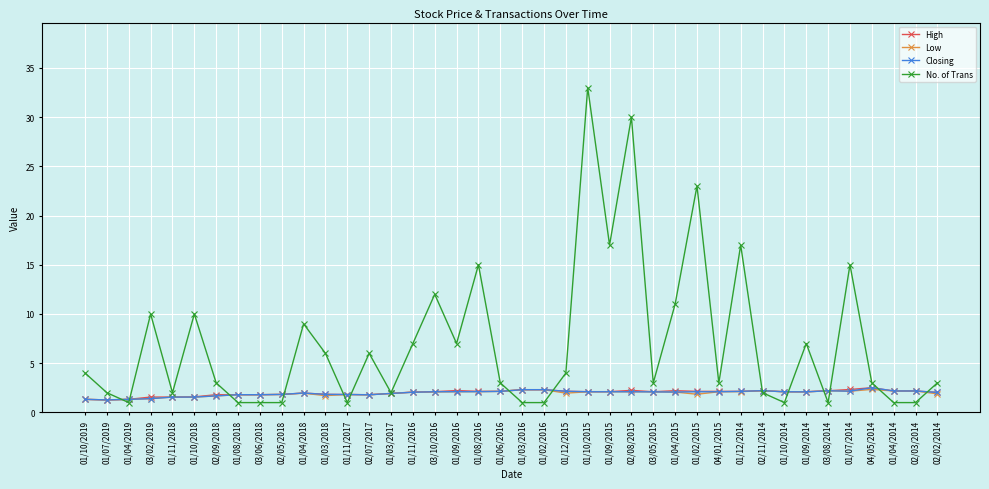

What is the approximate value of No. of Trans at 01/09/2014?

7.0